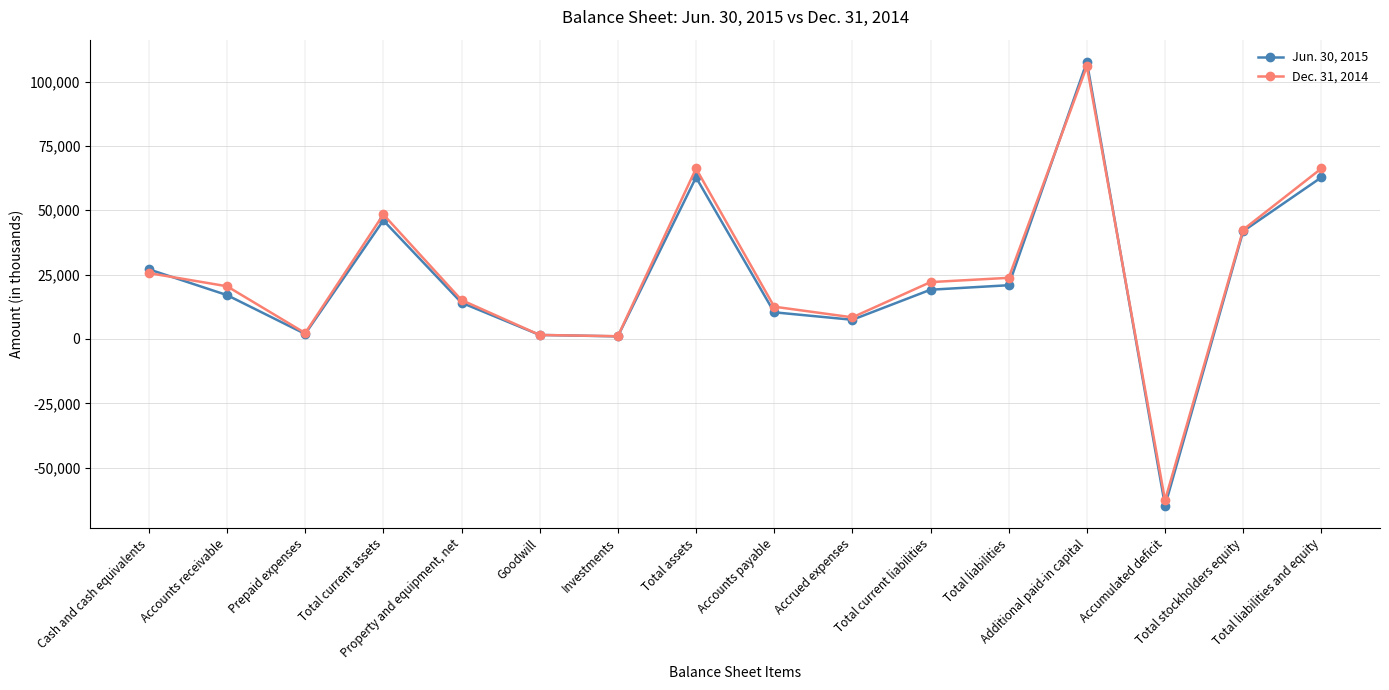

Which series has the widest spread of values?

Jun. 30, 2015